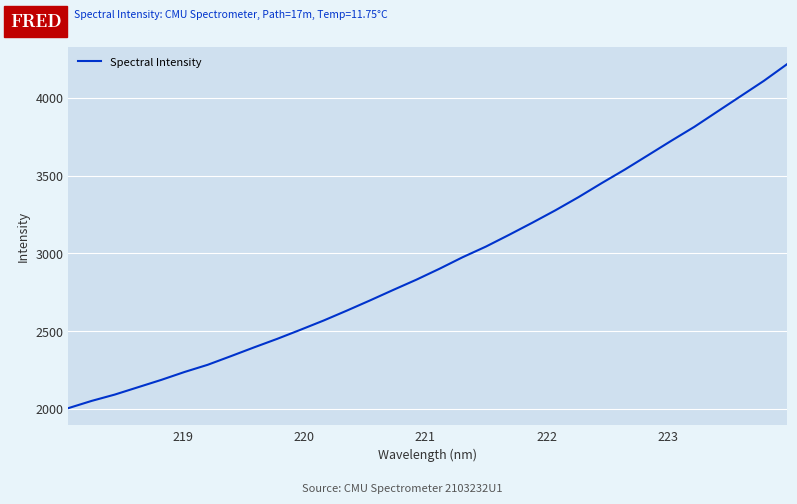

Count the number of values greater than 2900.

16